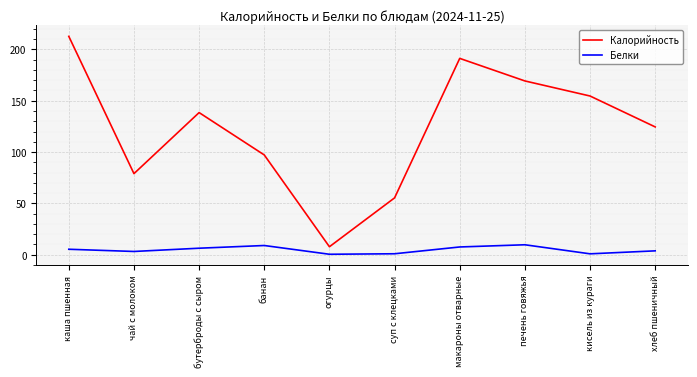

What is the difference between the maximum and minimum values in the Белки series?

9.2